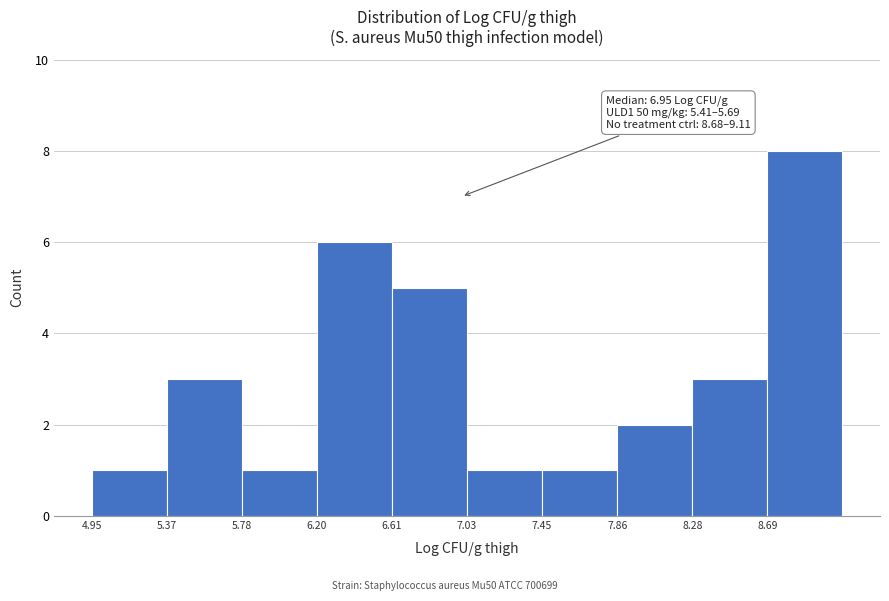

Over which range of the x-axis is the bar tallest?

8.70 to 9.10